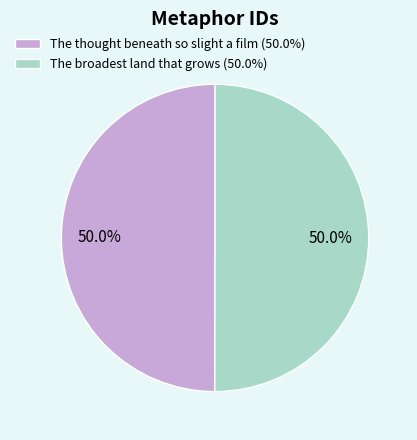

Count the number of slices in the pie.

2